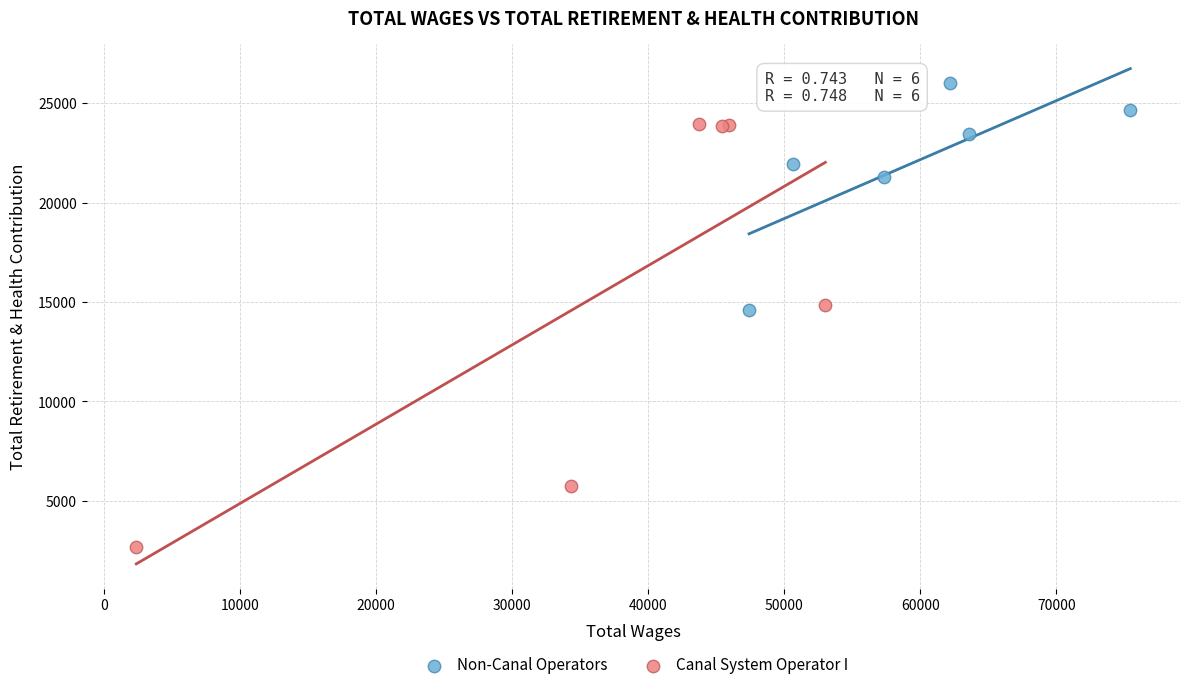

Which series has the widest spread of Y values?

Canal System Operator I